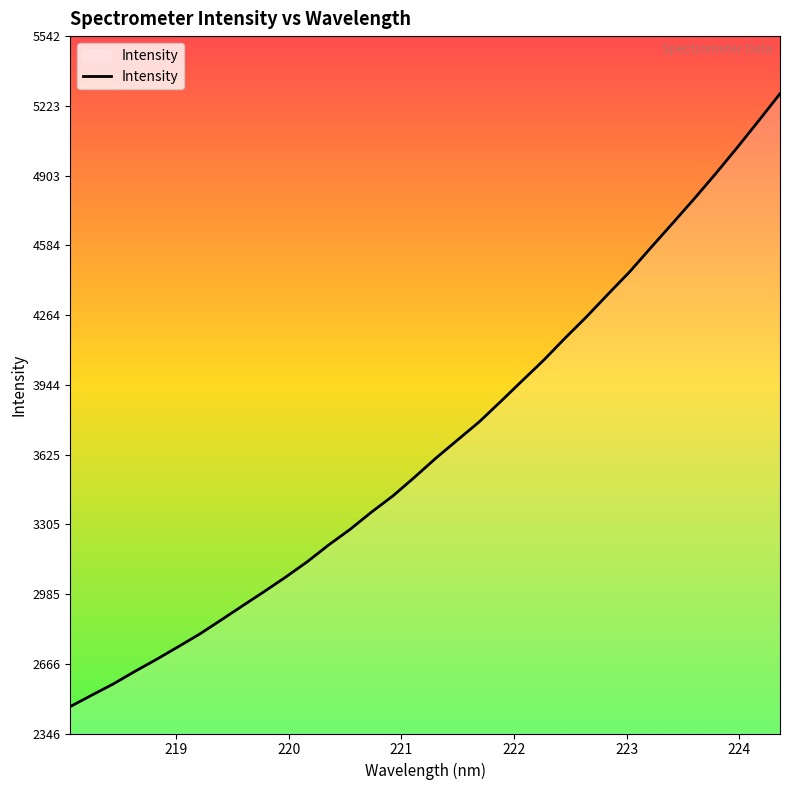

What is the greatest value displayed?

5278.6